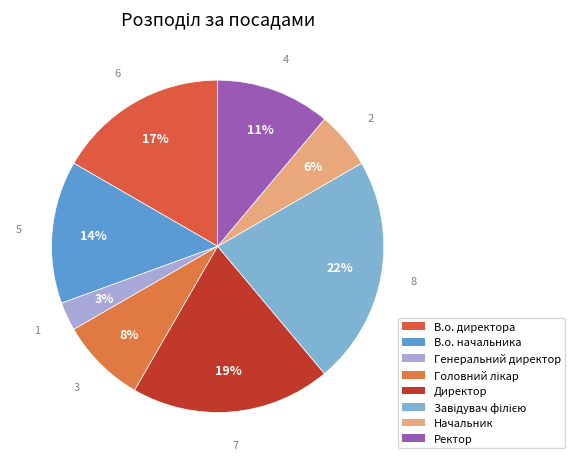

To the nearest percent, what is the average slice percentage?

12%